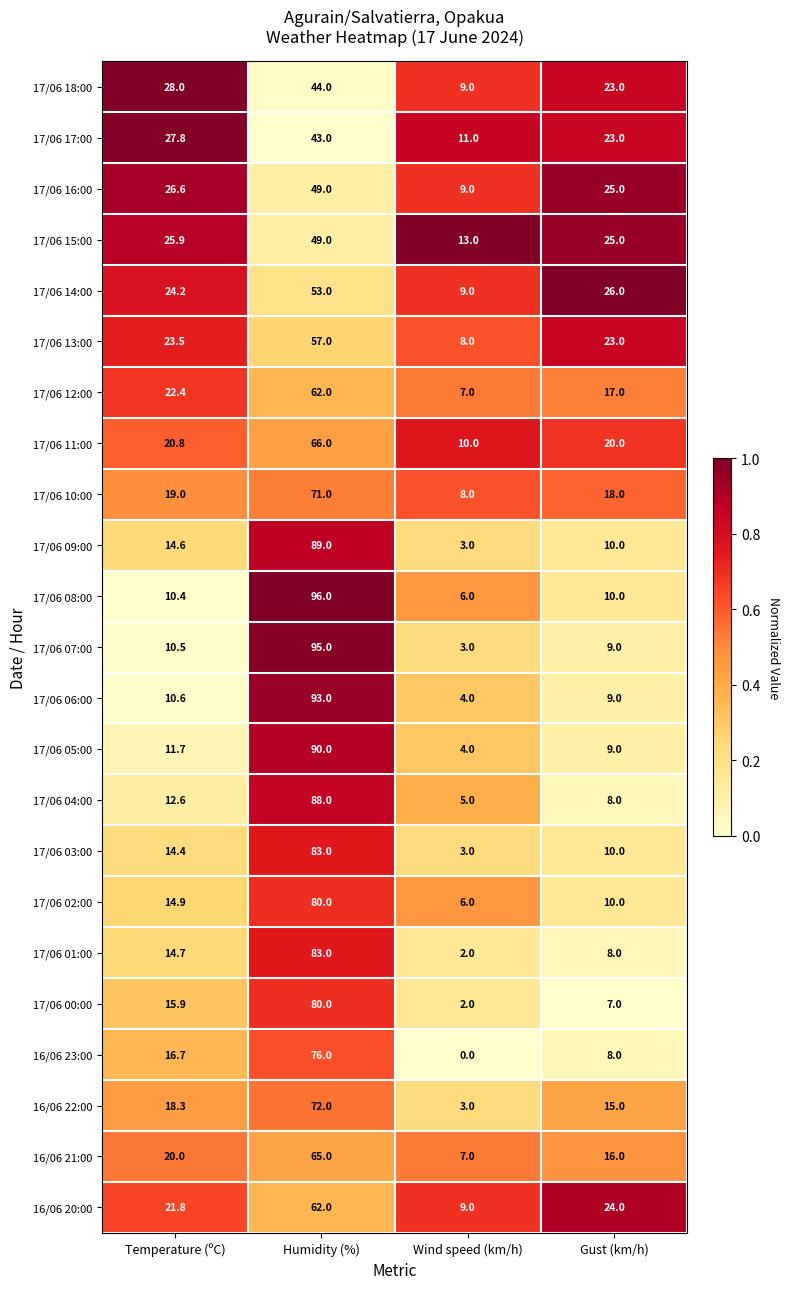

Is it true that 17/06 10:00 equals 25.4 at Temperature (ºC)?

False